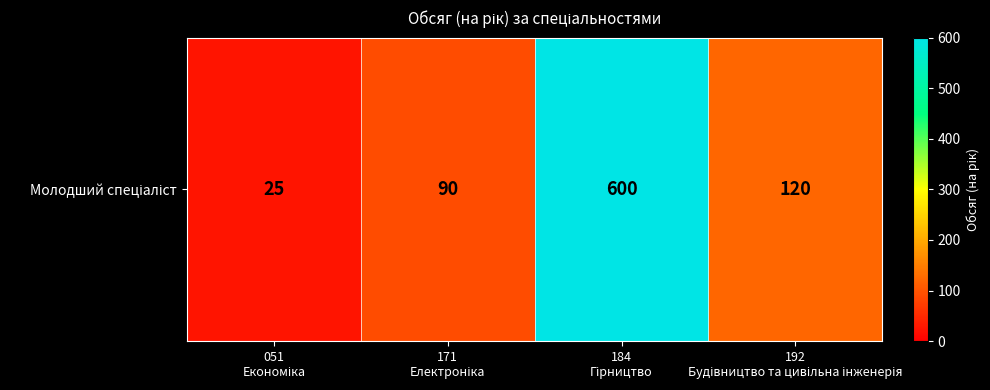

What is the ratio of the value at 184
Гірництво to the value at 171
Електроніка?

6.7